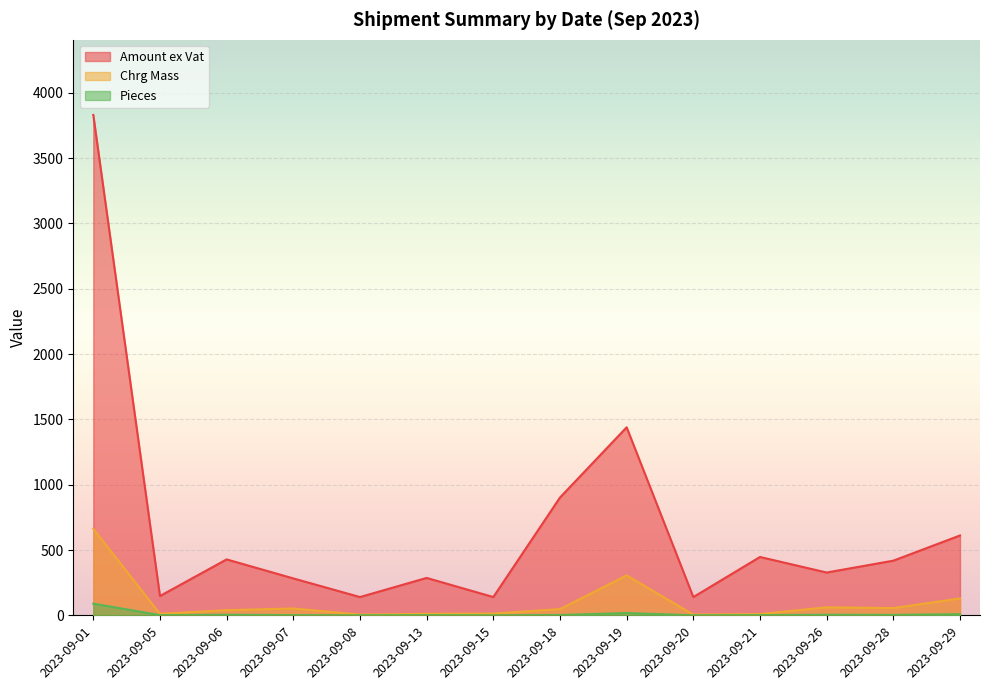

Where is the first local maximum for Pieces?

2023-09-06